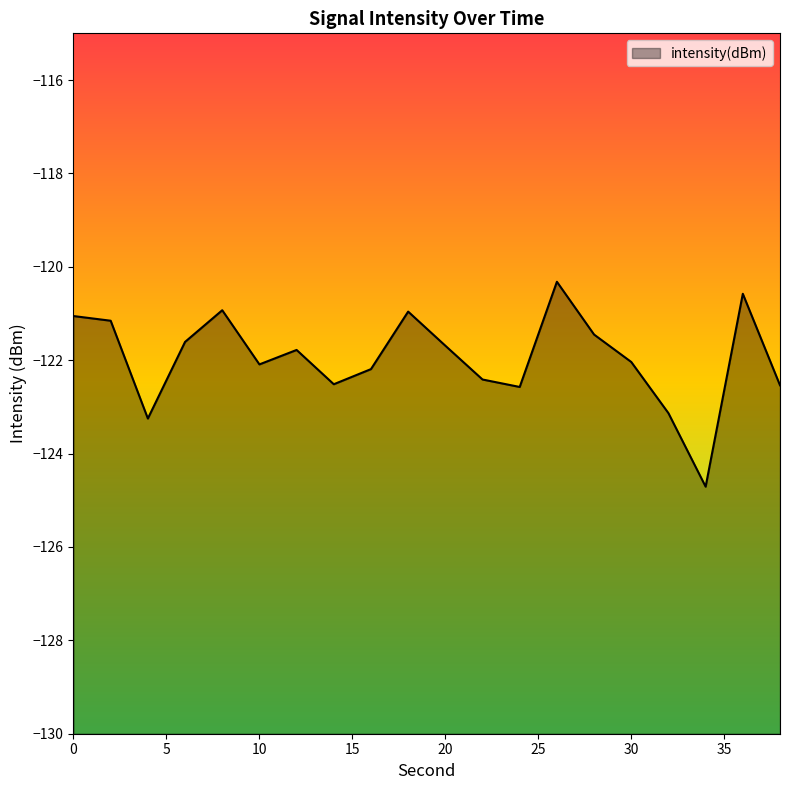

What is the value of the 12th point from the left?

-122.4